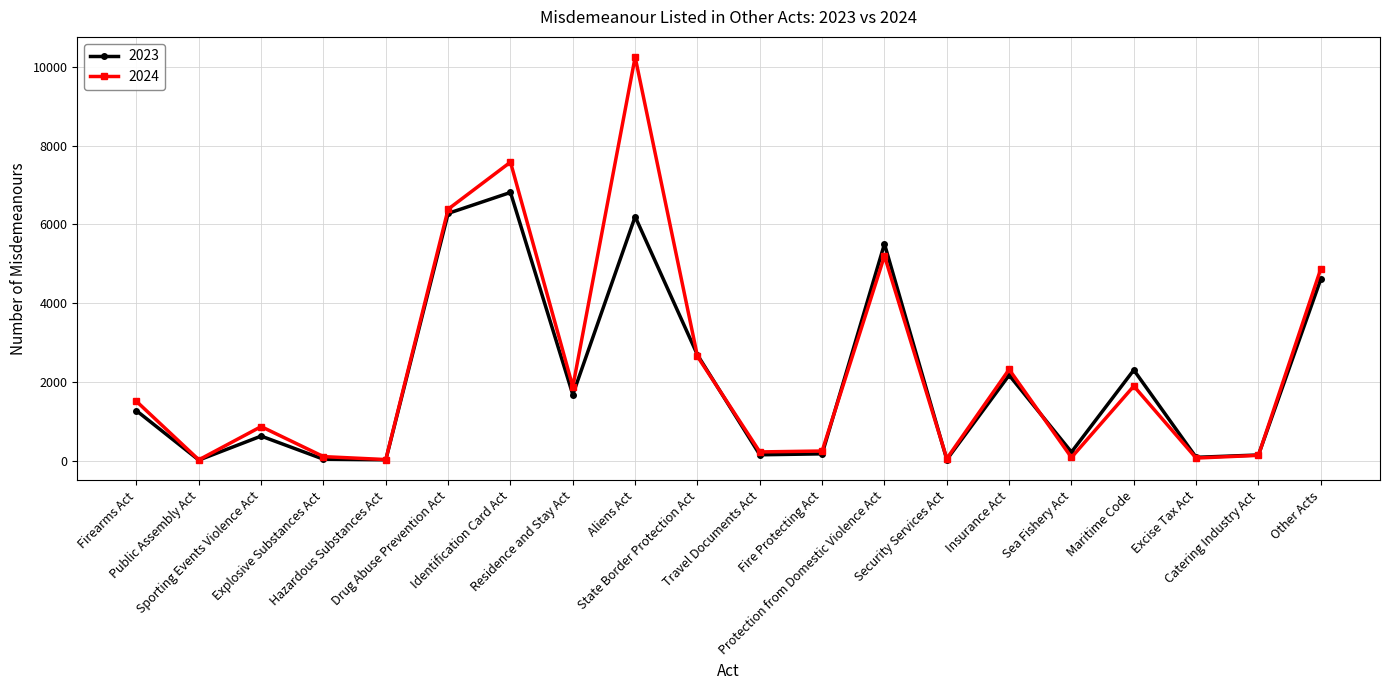

How many interior local peaks does the 2023 series have?

6